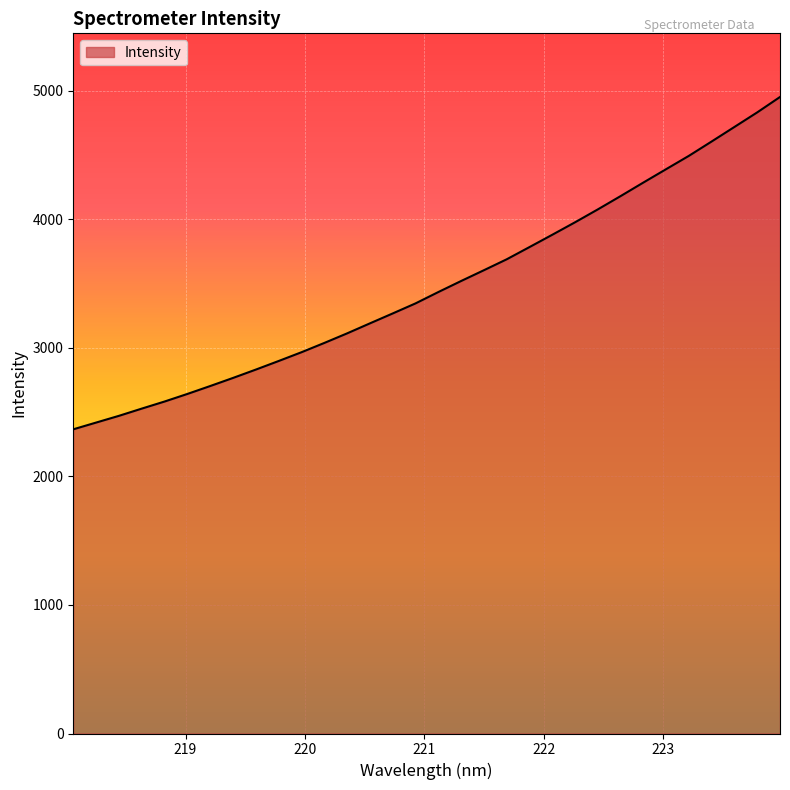

What is the difference between the maximum and minimum values?

2585.9